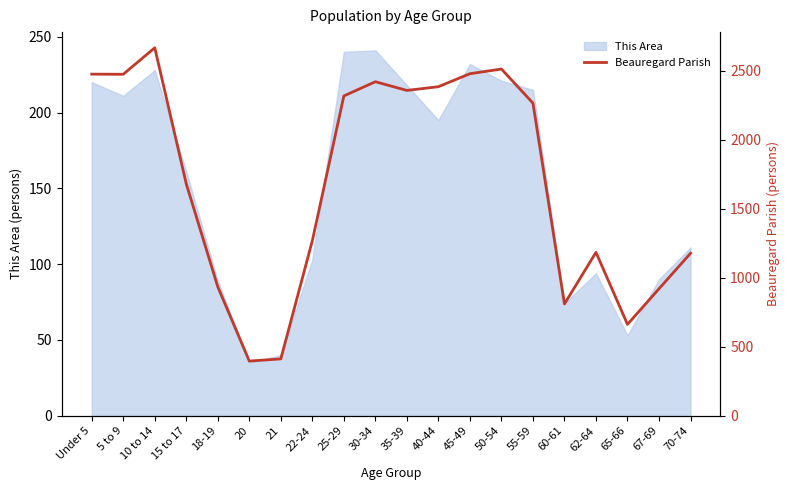

The This Area series shows 195 at 40-44. True or false?

True